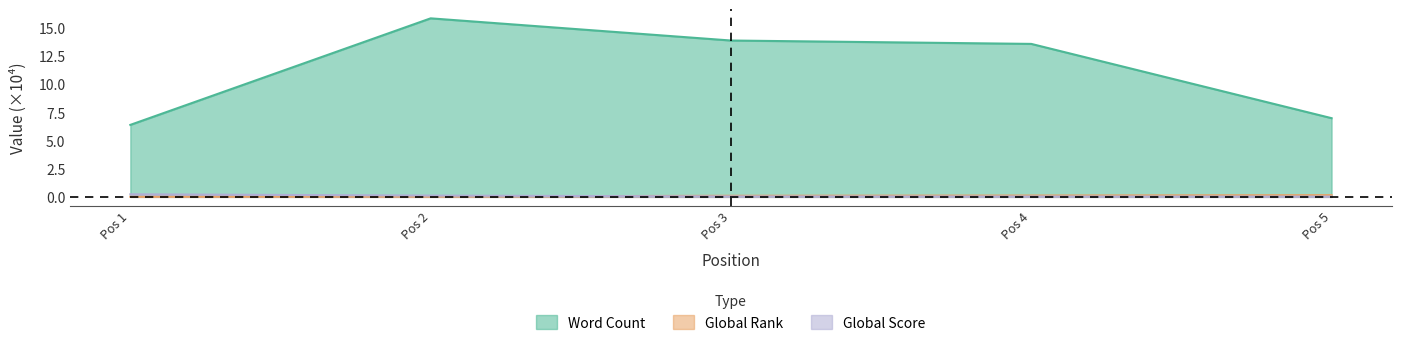

What is the sum of the Global Score values at Pos 1 and Pos 5?

0.3